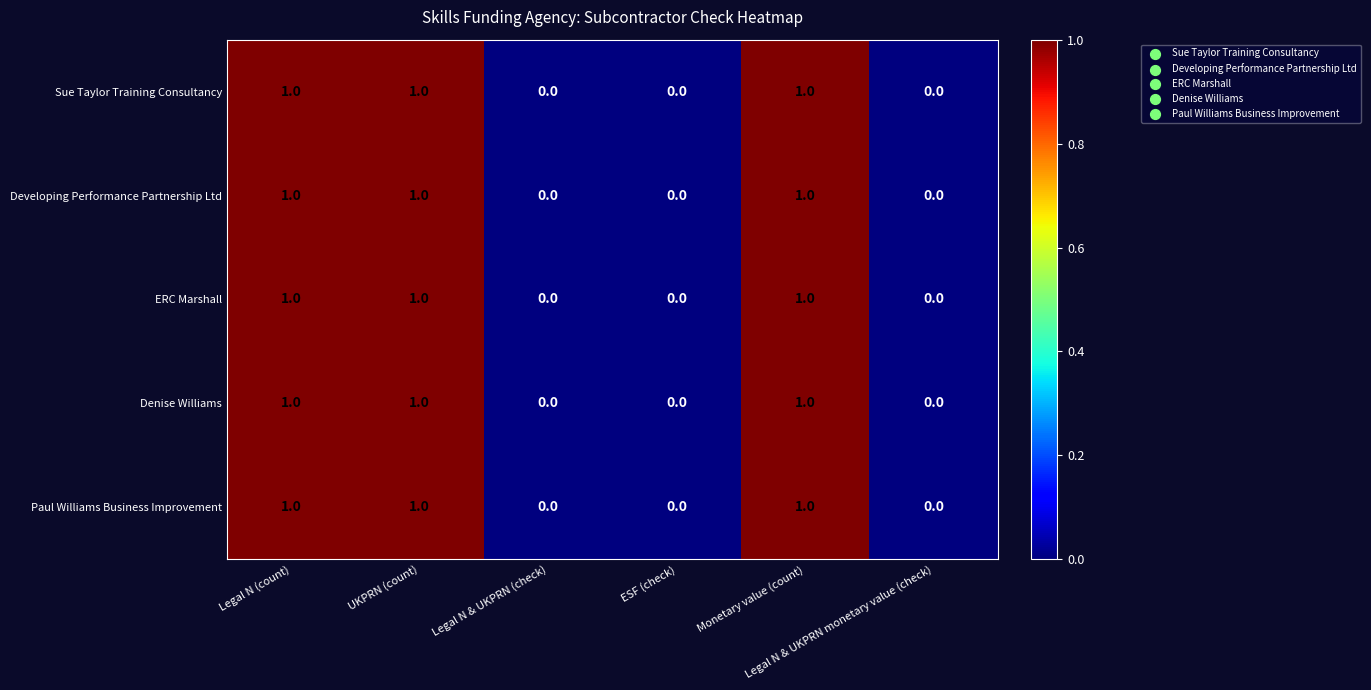

What is the sum of all ERC Marshall values?

3